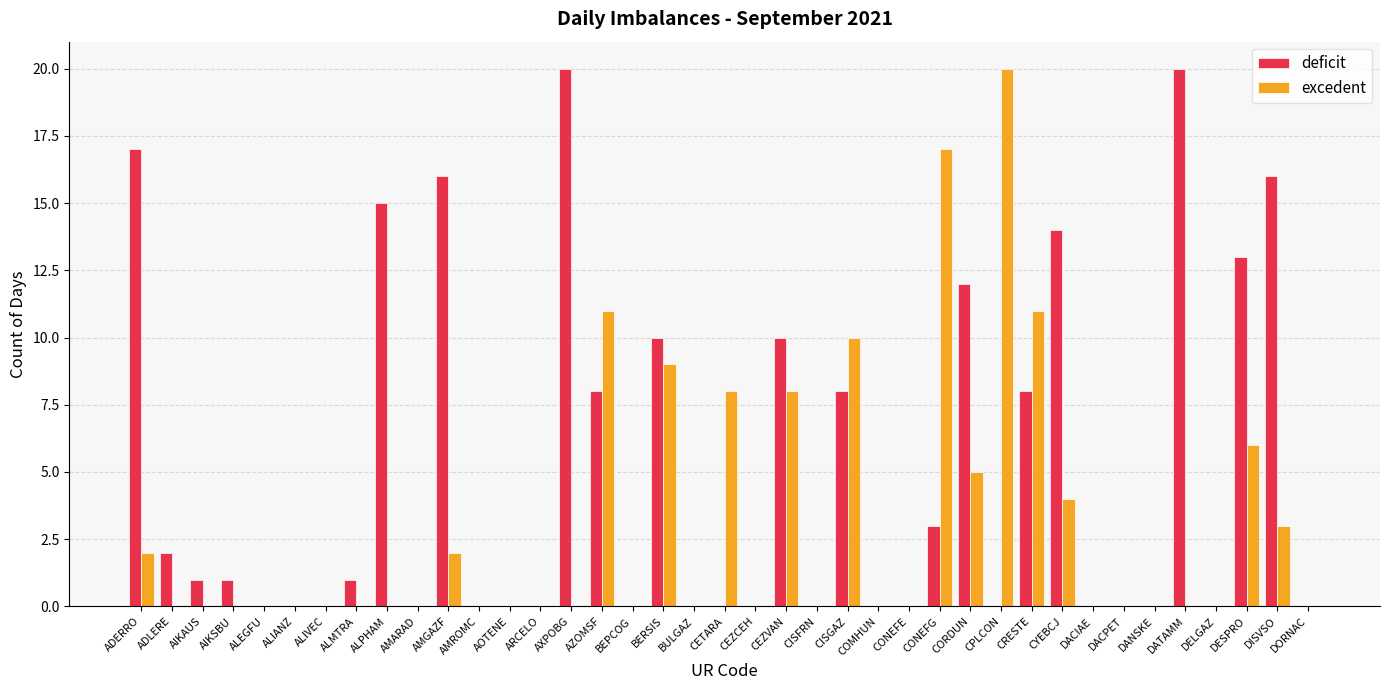

Does the chart contain stacked bars?

No